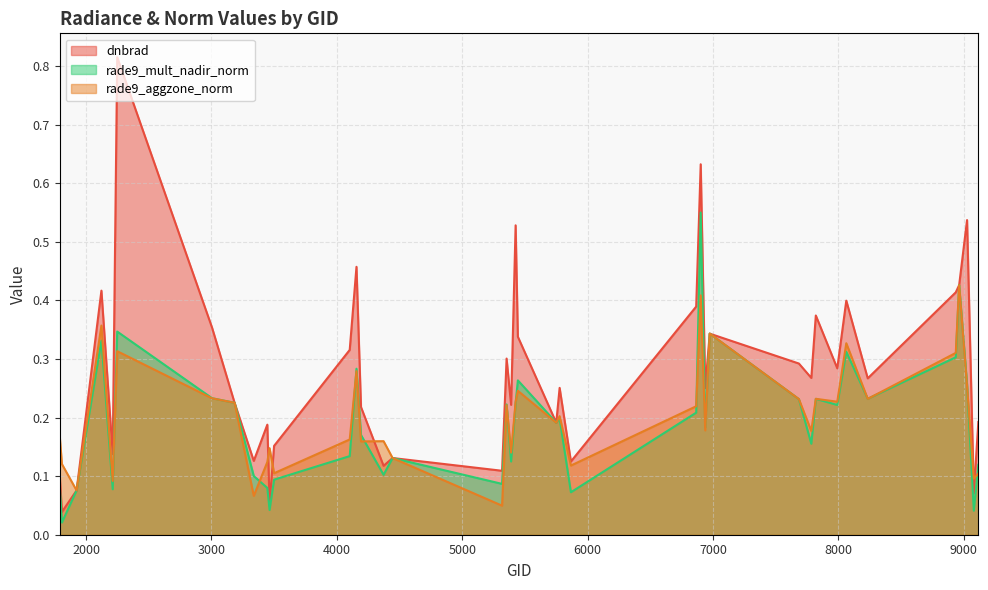

What is the value of the rade9_aggzone_norm point at the 40th from the left?

0.1